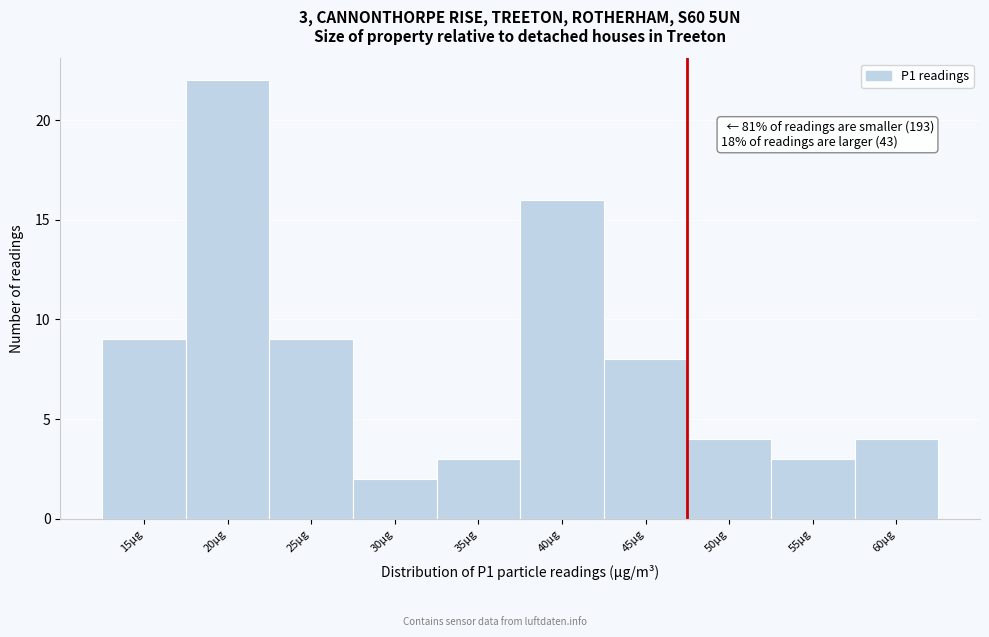

Reading right to left, transcribe all the data shown in this chart.

60µg=4	55µg=3	50µg=4	45µg=8	40µg=16	35µg=3	30µg=2	25µg=9	20µg=22	15µg=9